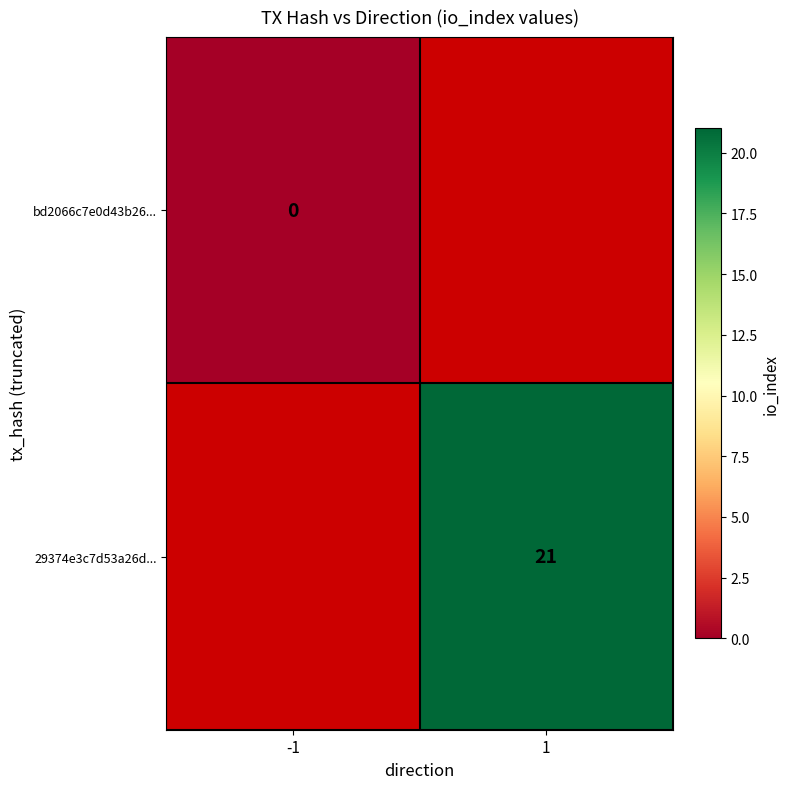

Which has a higher value, -1 or 1?

1